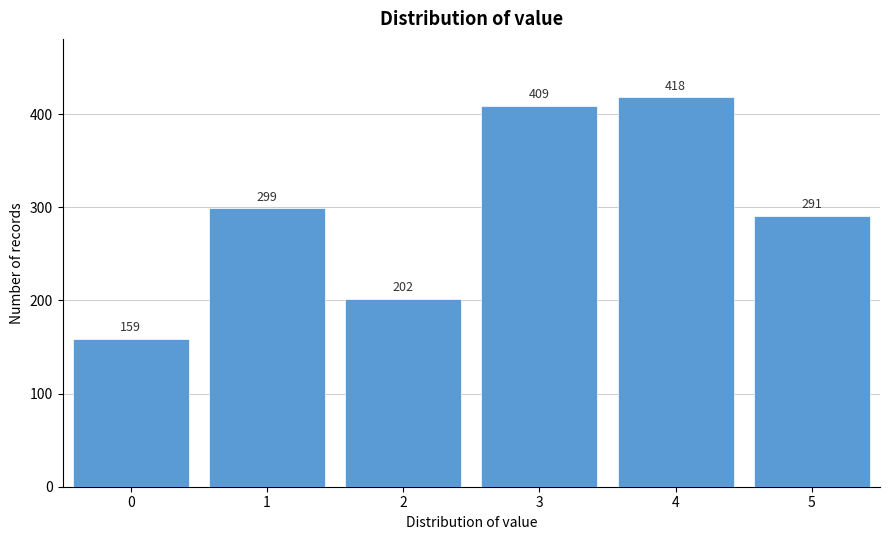

Reading right to left, transcribe all the data shown in this chart.

291	418	409	202	299	159